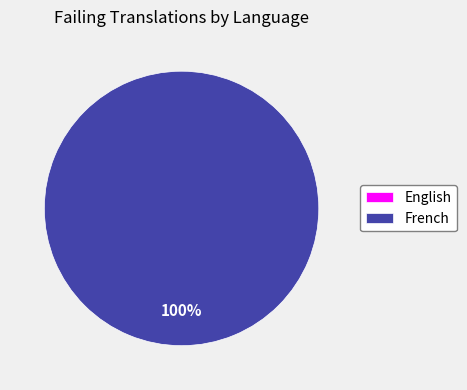

The French slice represents 100% of the pie. True or false?

True